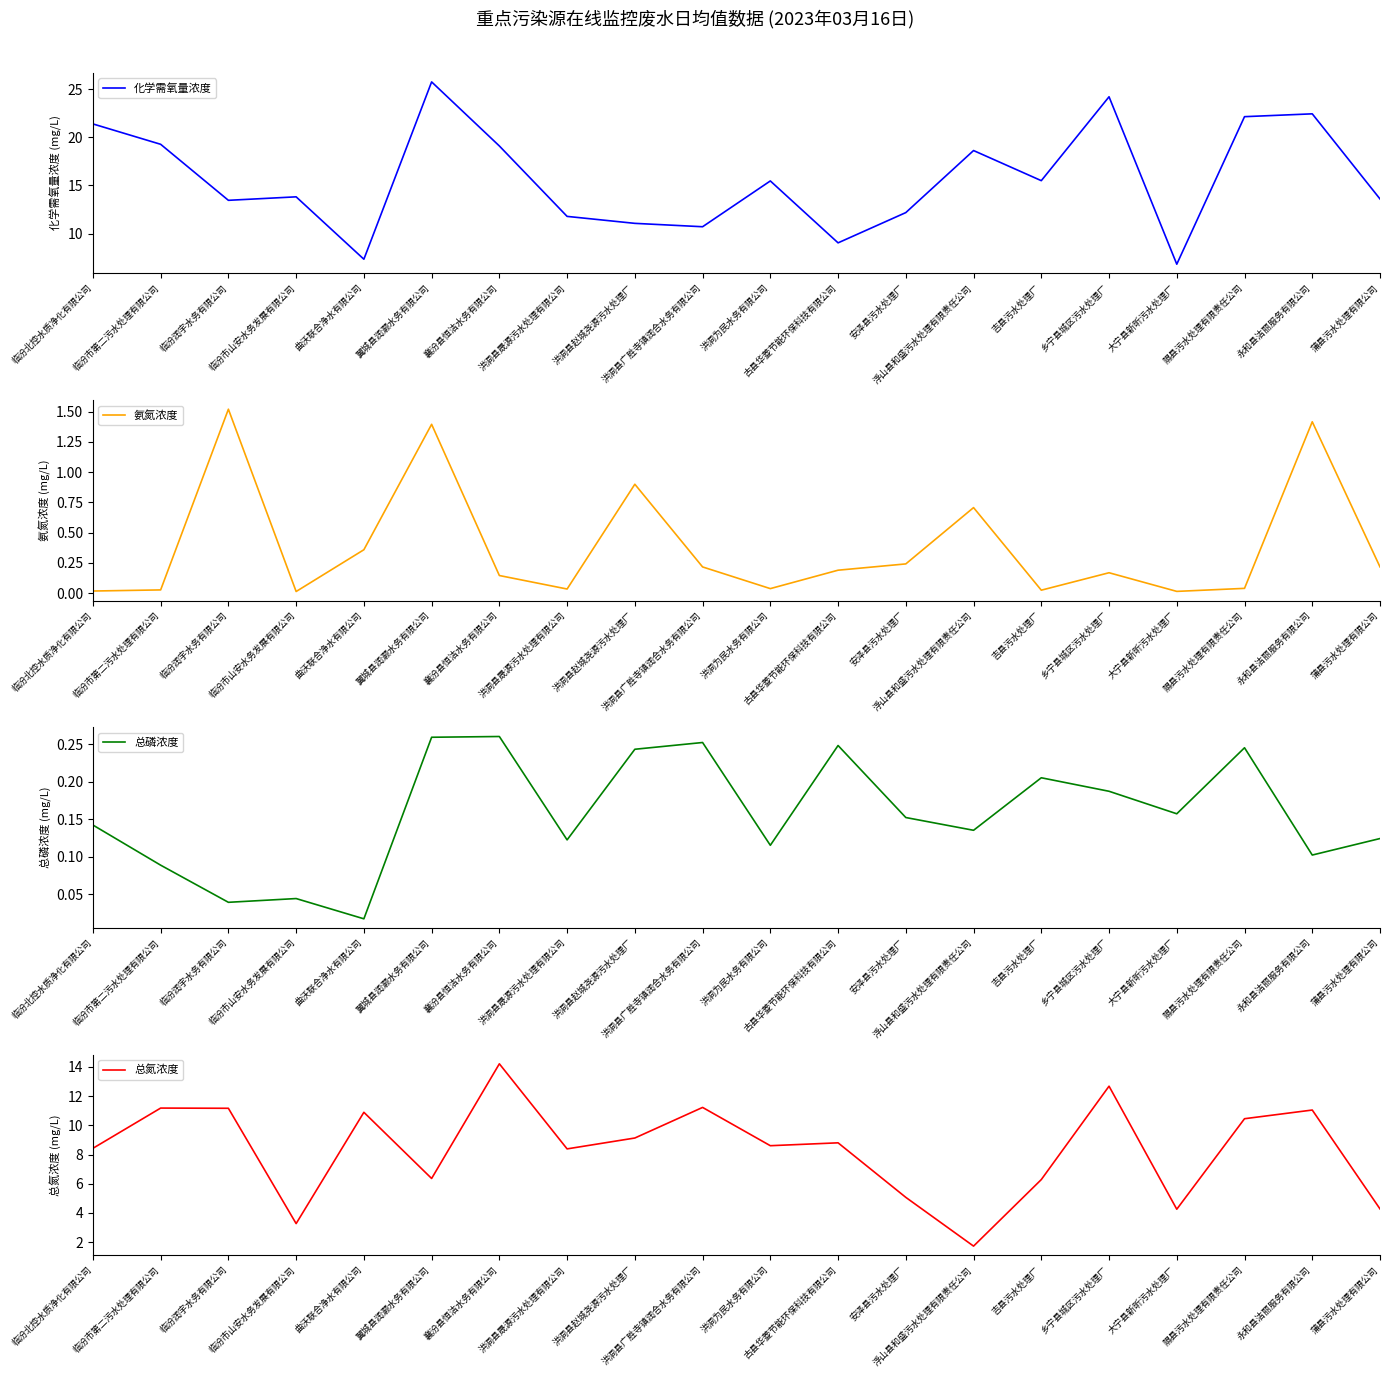

List the labels in order of 氨氮浓度 value, largest first.

临汾润宇水务有限公司, 永和县洁丽服务有限公司, 翼城县润灏水务有限公司, 洪洞县赵城尧源污水处理厂, 浮山县和盛污水处理有限责任公司, 曲沃联合净水有限公司, 安泽县污水处理厂, 洪洞县广胜寺镇润合水务有限公司, 蒲县污水处理有限公司, 古县华菱节能环保科技有限公司, 乡宁县城区污水处理厂, 襄汾县恒洁水务有限公司, 隰县污水处理有限责任公司, 洪洞为民水务有限公司, 洪洞县晟源污水处理有限公司, 临汾市第二污水处理有限公司, 吉县污水处理厂, 临汾北控水质净化有限公司, 大宁县新昕污水处理厂, 临汾市山安水务发展有限公司